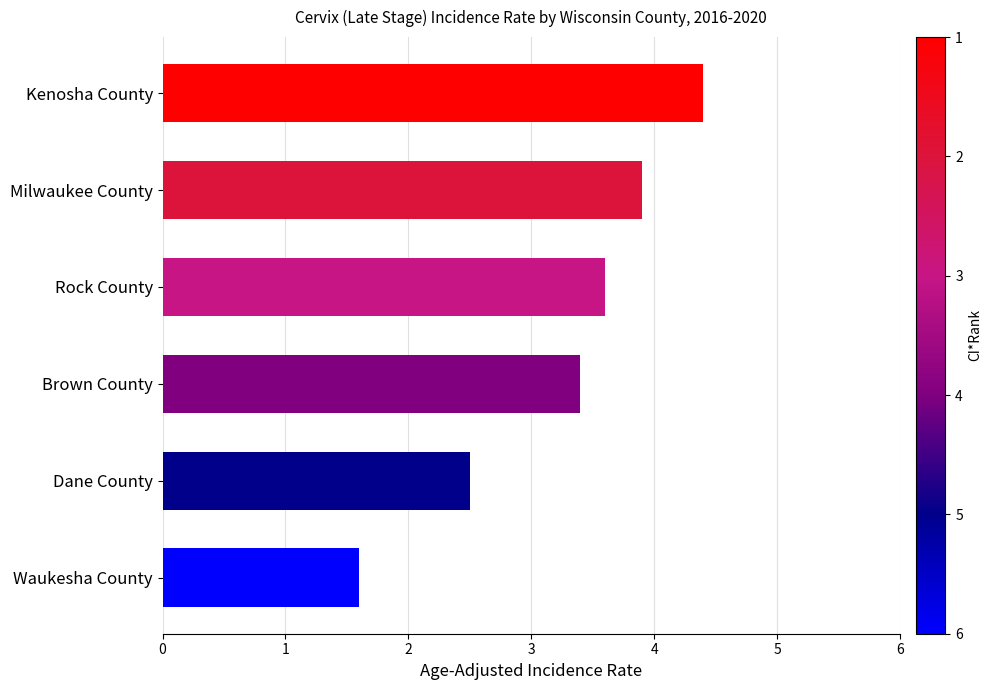

How many values are below 3?

2